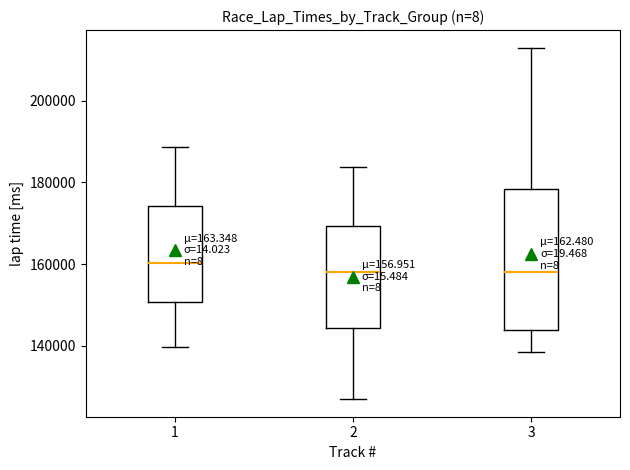

Where does the median line of the box at x = 2 sit on the y-axis? The values are not printed on the chart, so give them approximately, as read against the axis.

158000